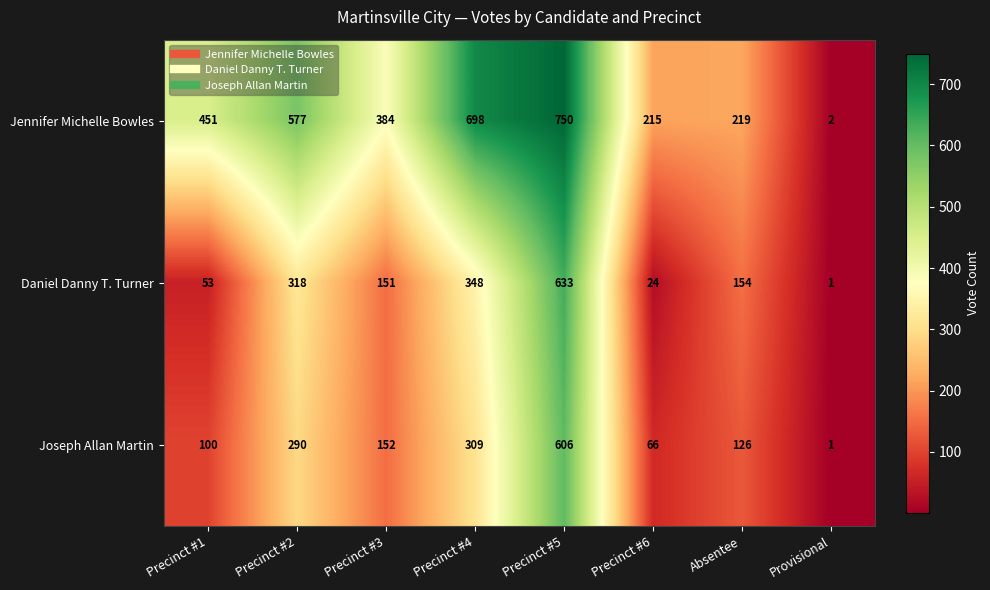

Reading left to right, transcribe all the data shown in this chart.

Jennifer Michelle Bowles: 451	577	384	698	750	215	219	2
Daniel Danny T. Turner: 53	318	151	348	633	24	154	1
Joseph Allan Martin: 100	290	152	309	606	66	126	1